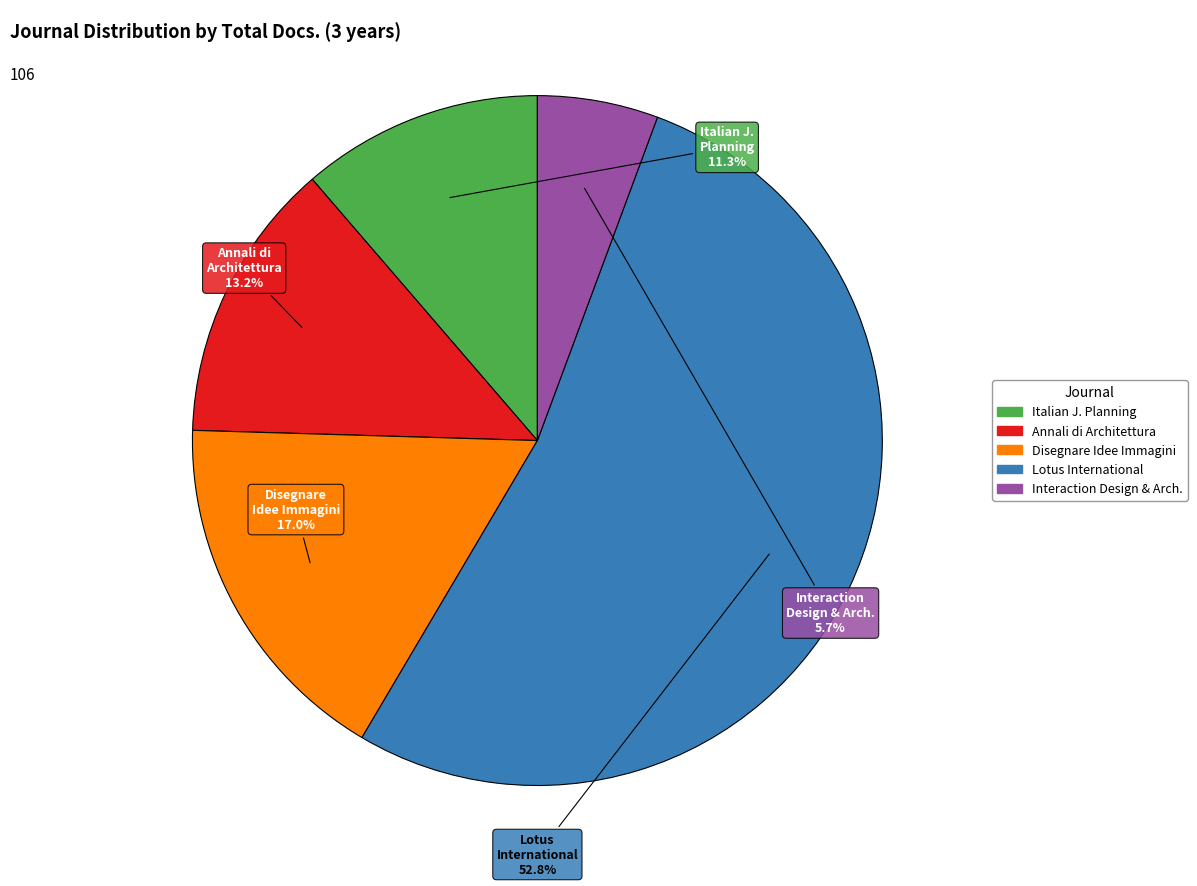

What percentage is the Disegnare Idee Immagini slice, to the nearest percent?

17%